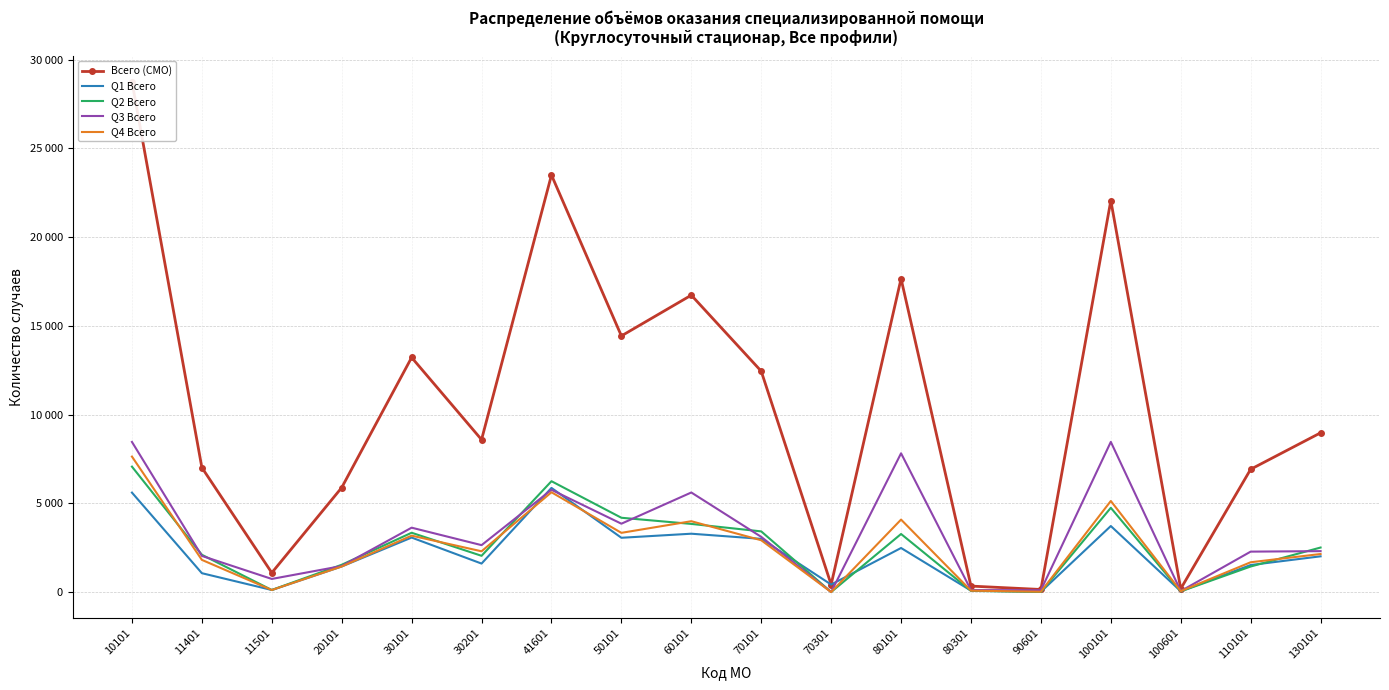

Reading right to left, list all the values displayed in this chart.

Всего (СМО): 8973	6919	187	22065	145	336	17659	423	12448	16731	14435	23502	8589	13220	5887	1086	7015	28767
Q1 Всего: 2014	1523	47	3721	16	80	2483	423	2998	3288	3059	5869	1605	3071	1441	116	1063	5604
Q2 Всего: 2509	1439	36	4748	6	67	3272	0	3419	3840	4187	6247	2043	3342	1538	116	2102	7068
Q3 Всего: 2306	2278	53	8463	104	110	7820	0	3111	5611	3852	5762	2644	3628	1467	739	2037	8460
Q4 Всего: 2144	1679	51	5133	19	79	4084	0	2920	3992	3337	5624	2297	3179	1441	115	1813	7635